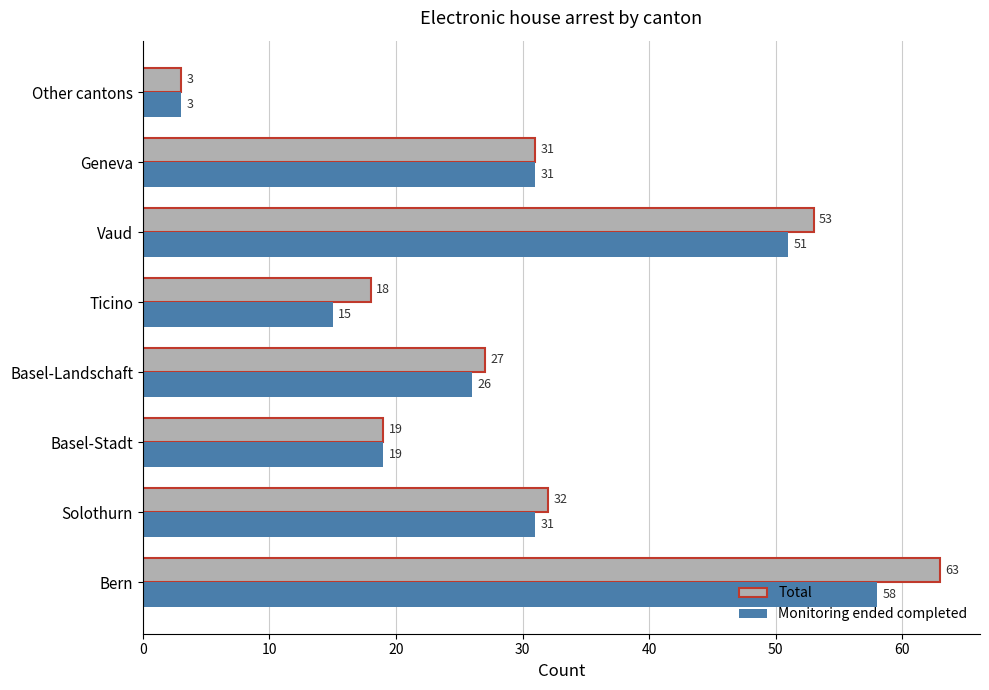

What value does the Total series have at Bern, to the nearest 10?

60